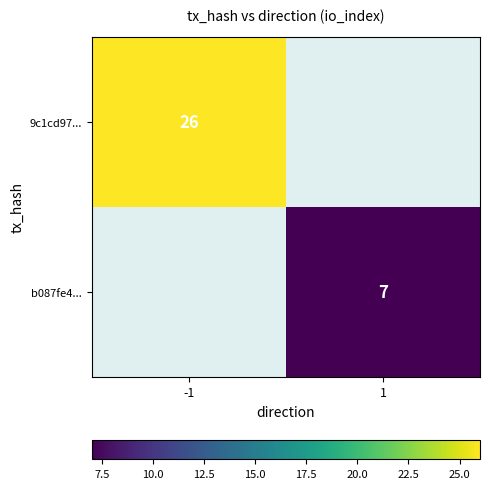

Between 1 and -1, which is larger?

-1